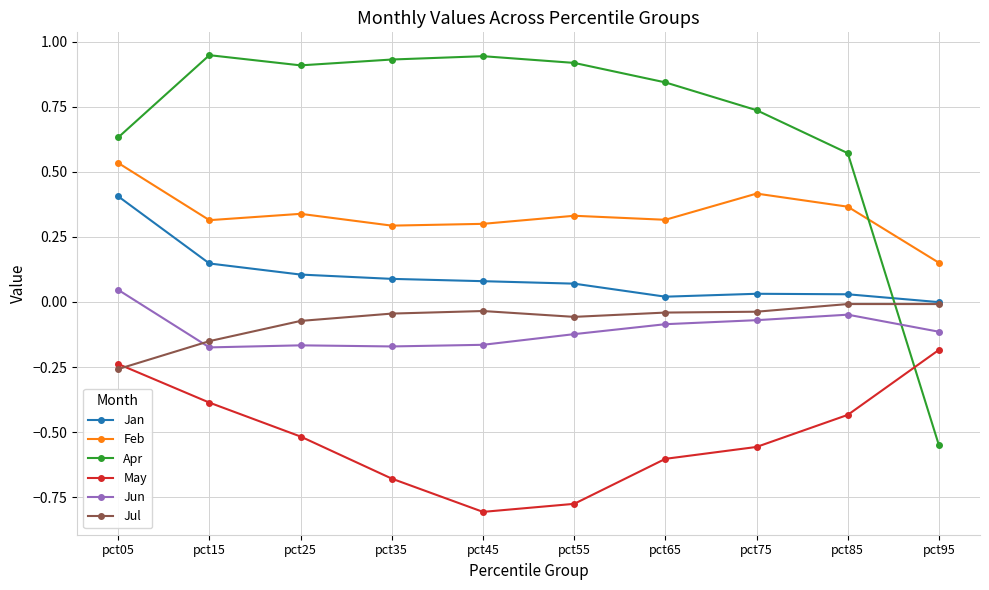

Count the number of data series in this chart.

6